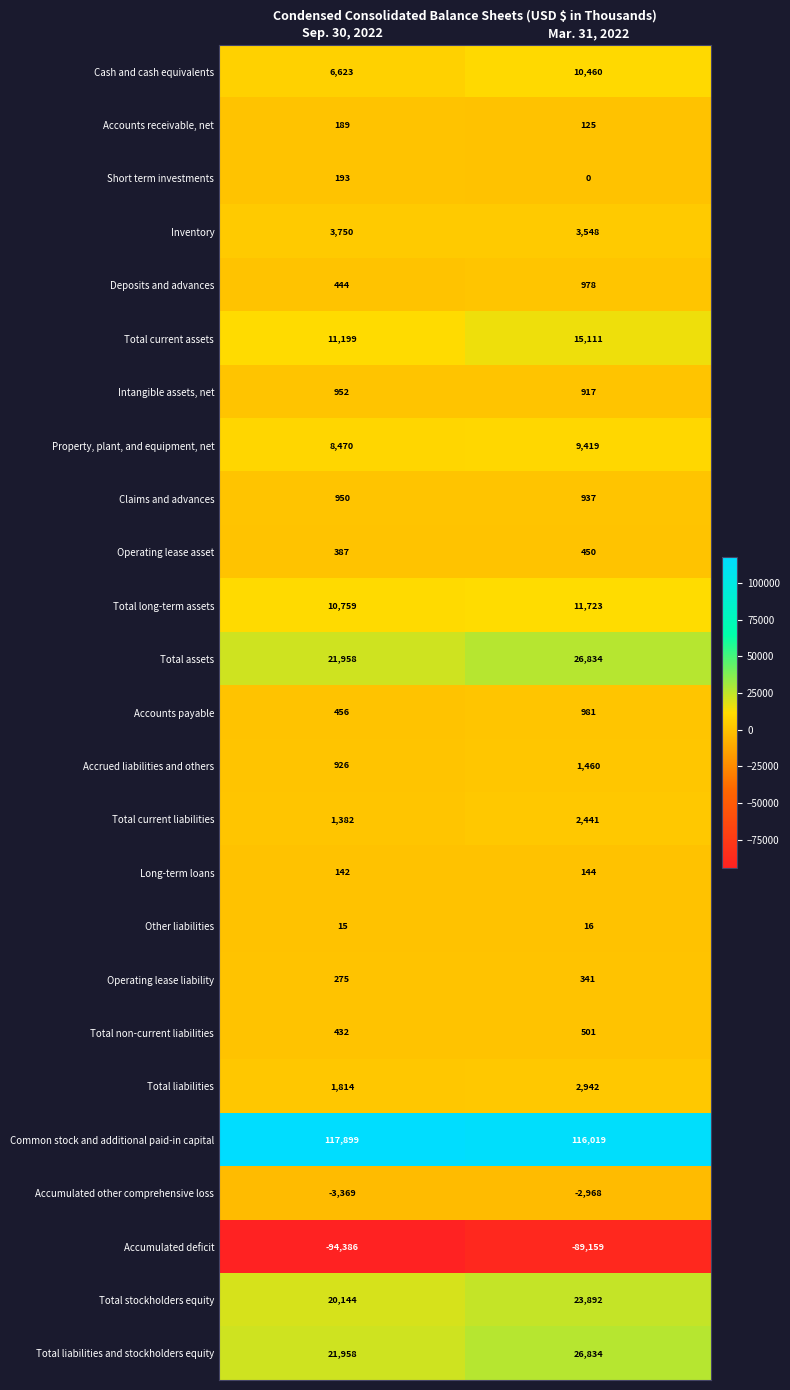

What is the difference between the Total long-term assets values at Mar. 31, 2022 and Sep. 30, 2022?

964